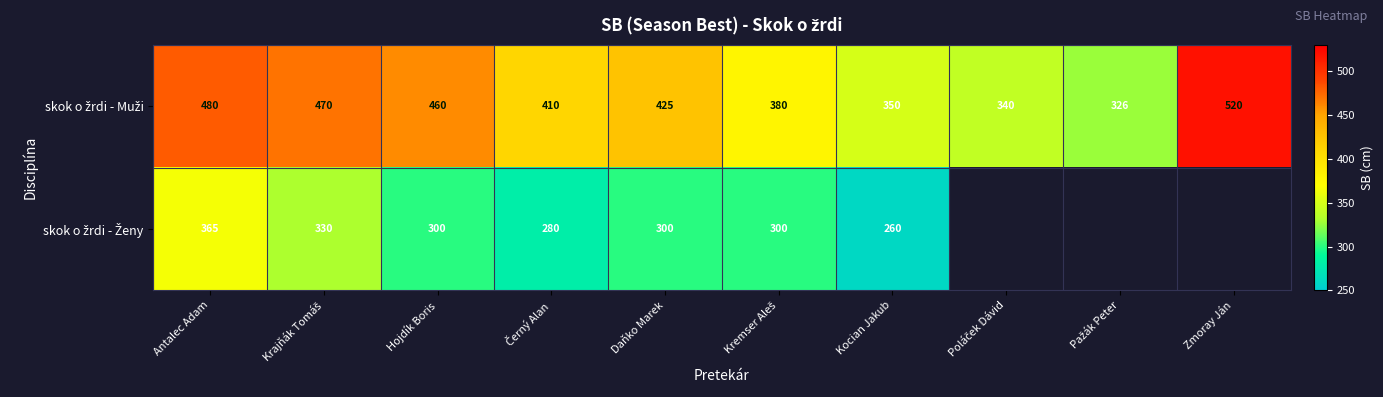

What is the spread (max minus min) of values at Hojdík Boris?

160